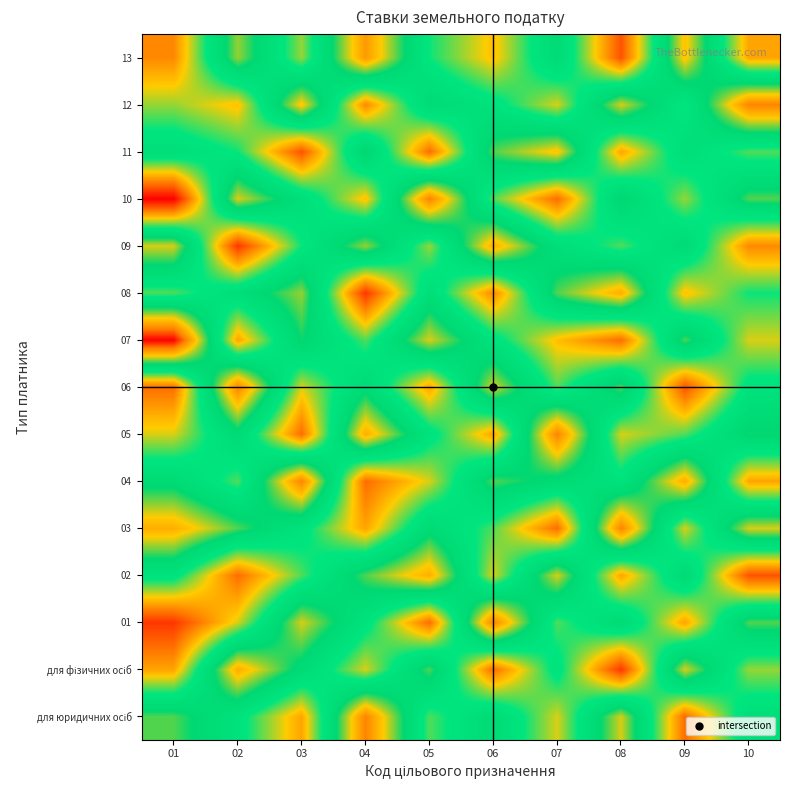

List the series in order of their peak value, highest first.

07, для юридичних осіб, 01, 03, 04, 05, 06, 10, 12, 13, для фізичних осіб, 02, 08, 09, 11